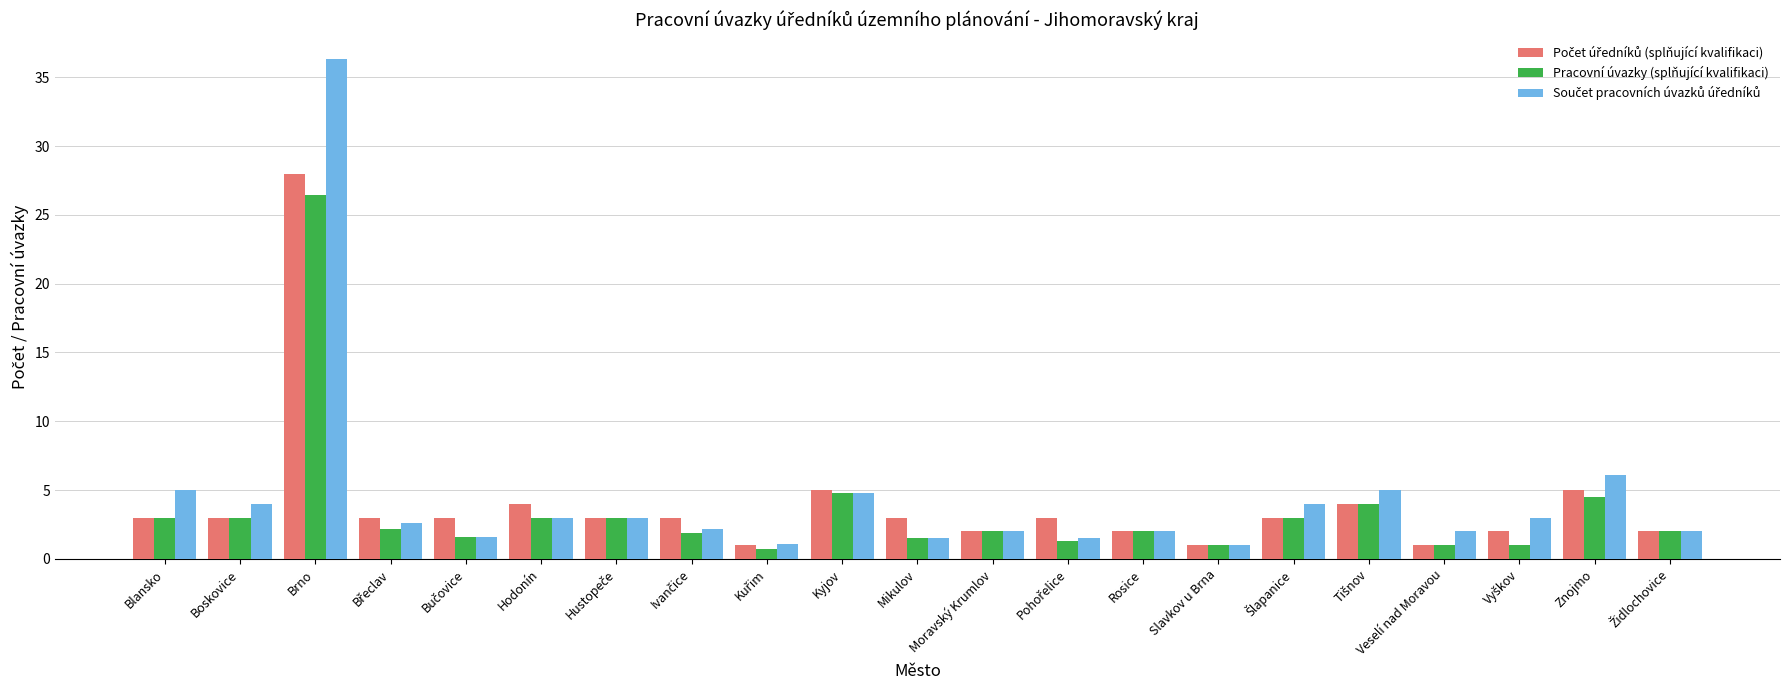

At which category is the sum across all series the highest?

Brno